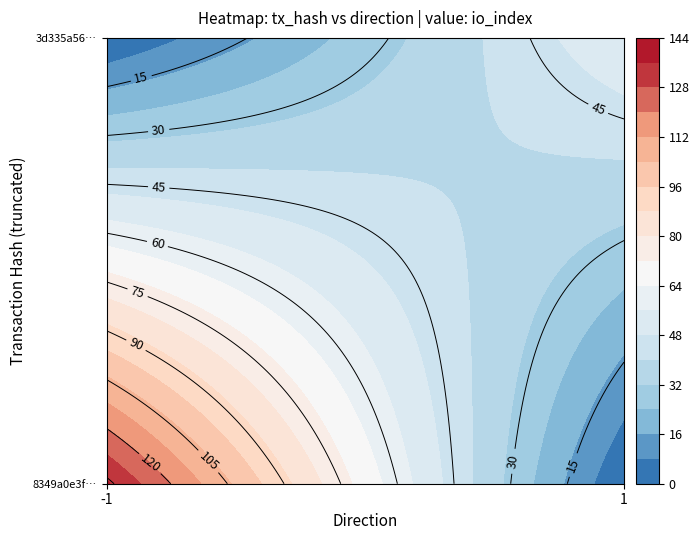

How many categories are shown in the chart?

2